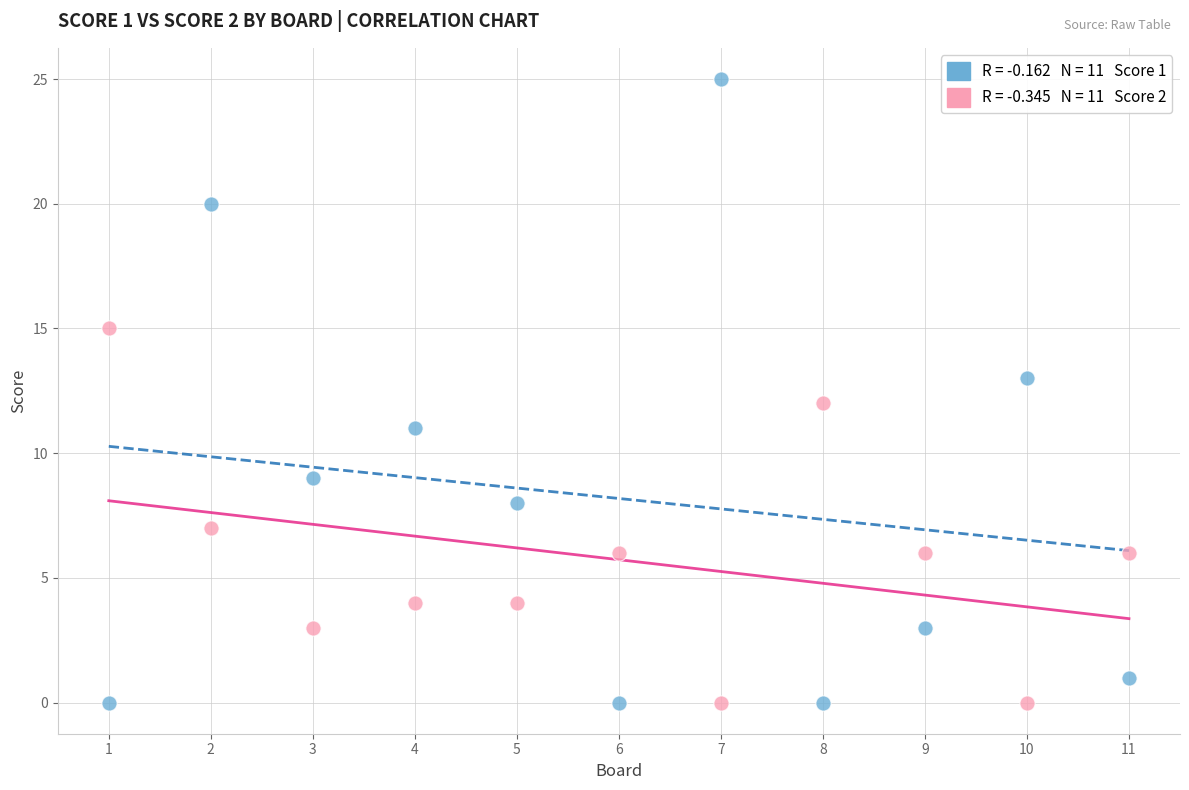

Across all data points, what is the range of Y values (max minus min)?

25